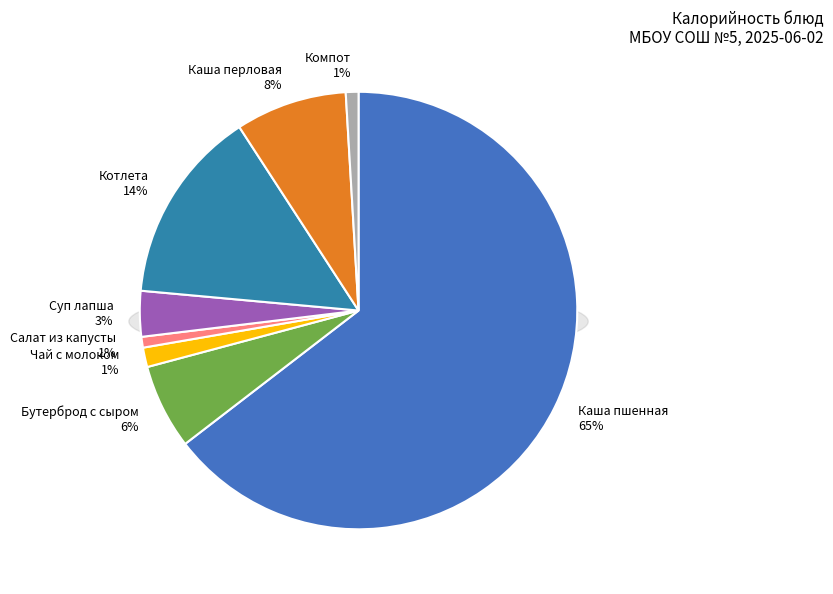

To the nearest percent, what is the average slice percentage?

12%